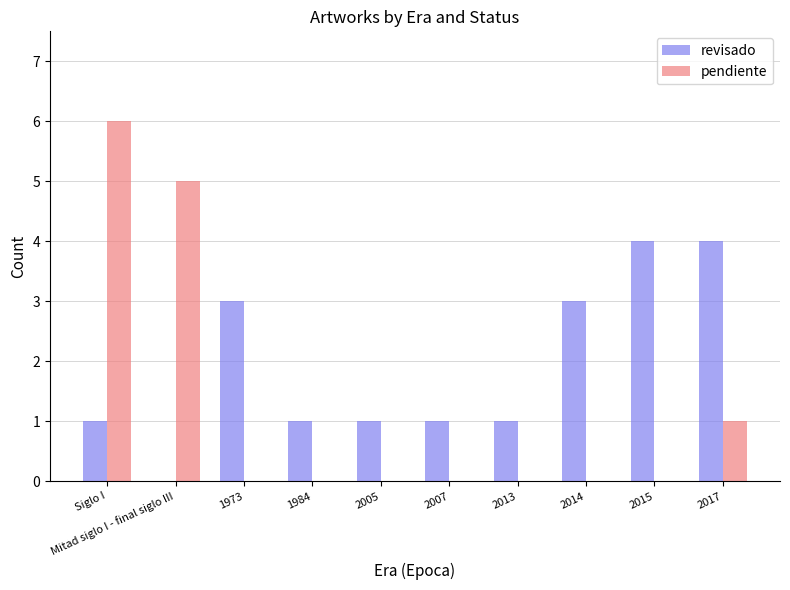

What is the total value across all series at 1973?

3